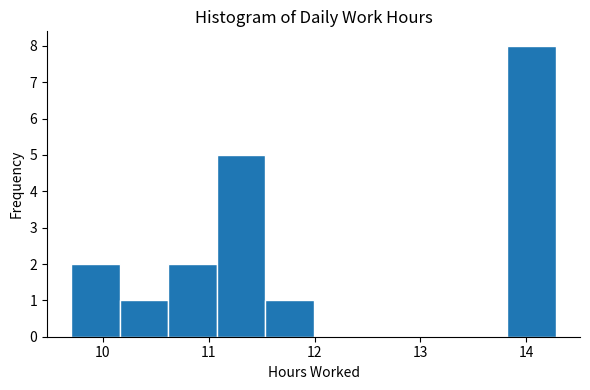

What is the height of the bar covering 10.2 to 10.6 on the x-axis? Neither the bar edges nor the heights are printed on the chart, so give them approximately, as read against the axes.

1